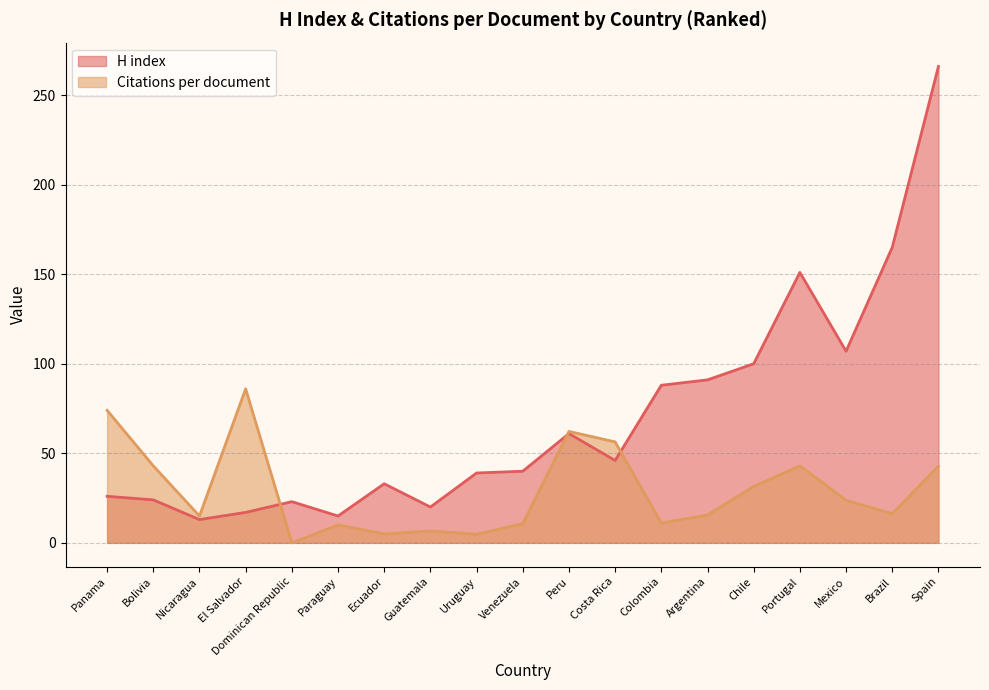

Which series ends up on top after the final intersection of H index and Citations per document?

H index